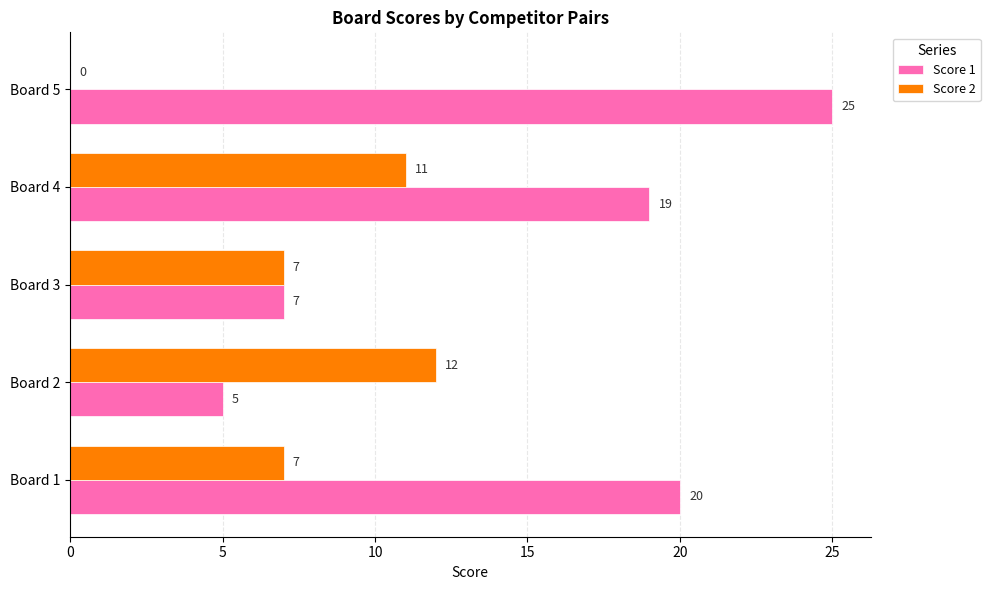

Between Board 2 and Board 4, which series saw the biggest shift?

Score 1